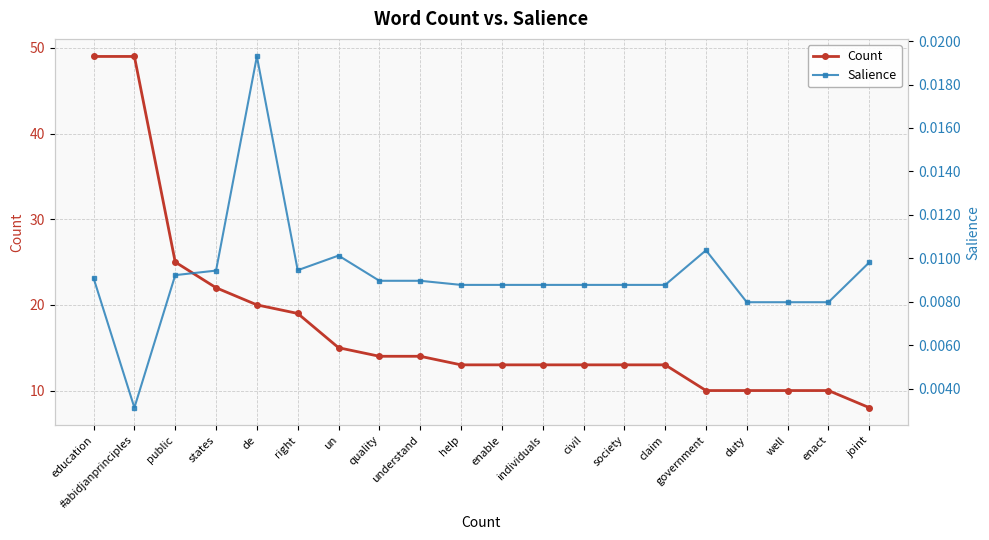

What is the total value across all series at government?

10.0